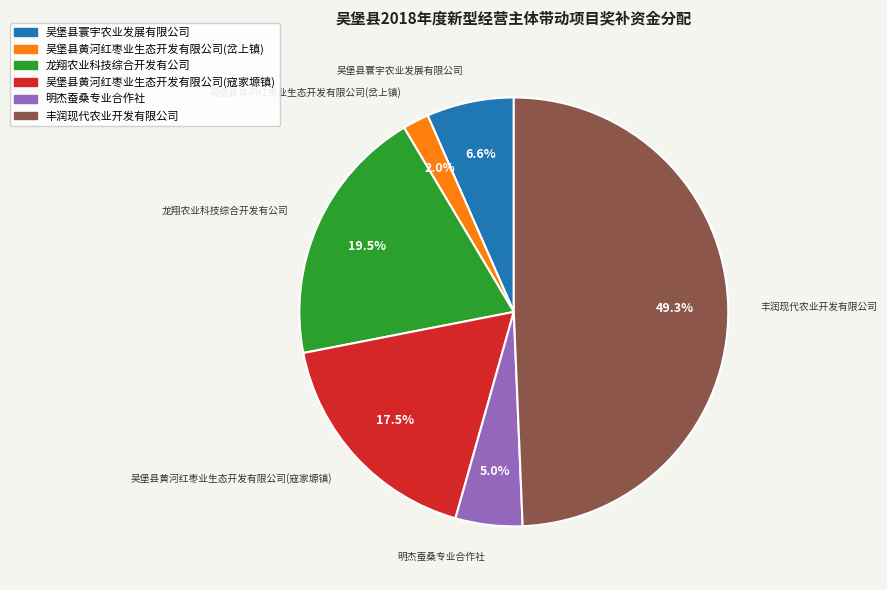

Does any single category account for the majority?

No